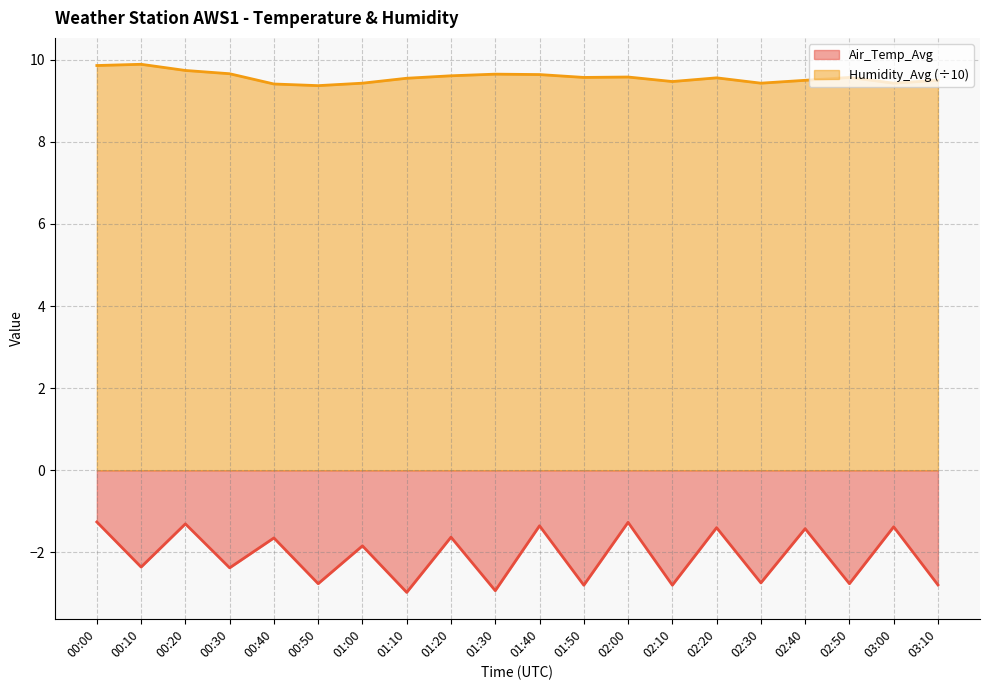

Rank the series by their maximum value, from lowest to highest.

Air_Temp_Avg, Humidity_Avg (÷10)